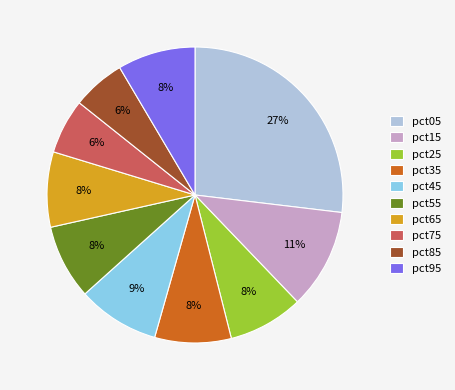

Does pct55 account for over 50% of the chart?

No